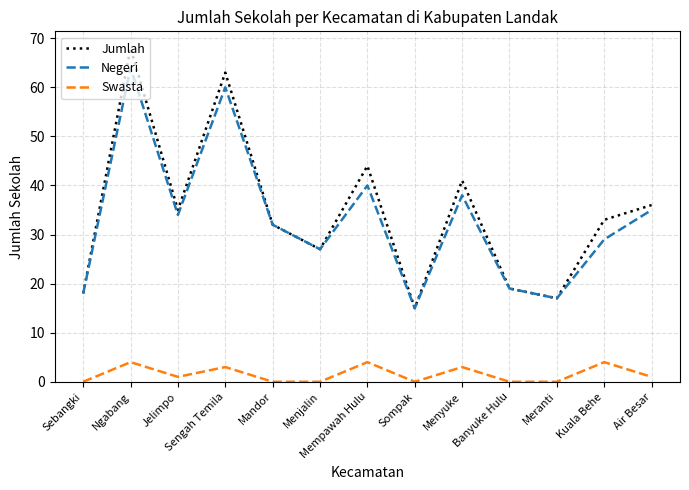

Rank the series by their maximum value, from highest to lowest.

Jumlah, Negeri, Swasta